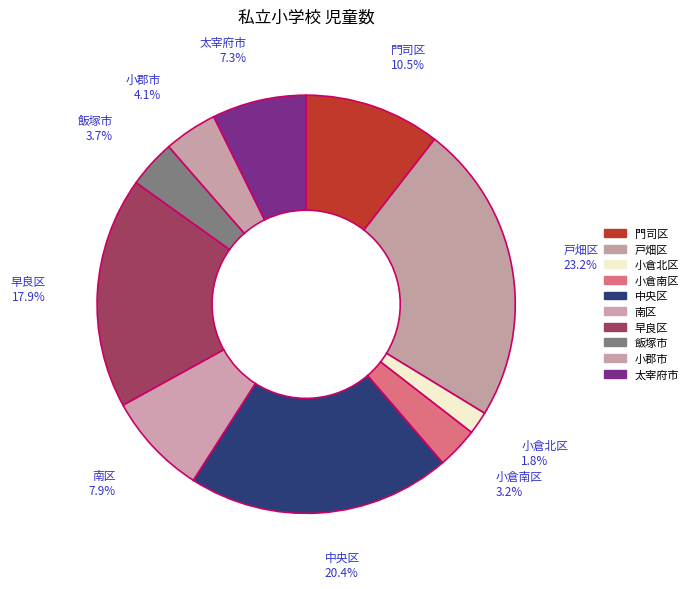

What percentage is the 小倉北区 slice, to the nearest percent?

2%